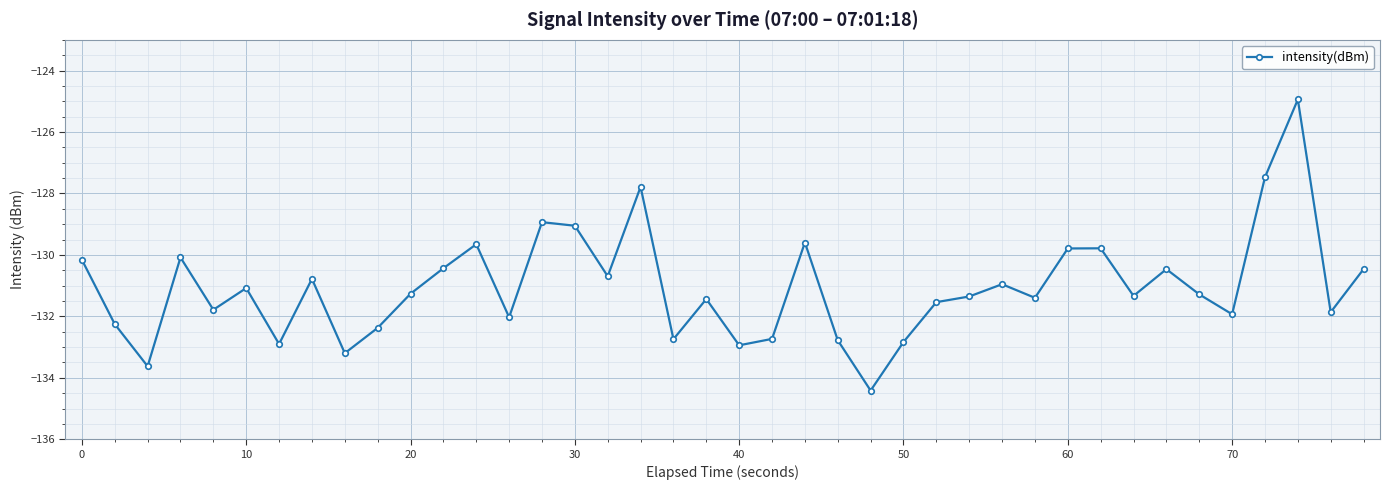

Does the chart have visible grid lines?

Yes